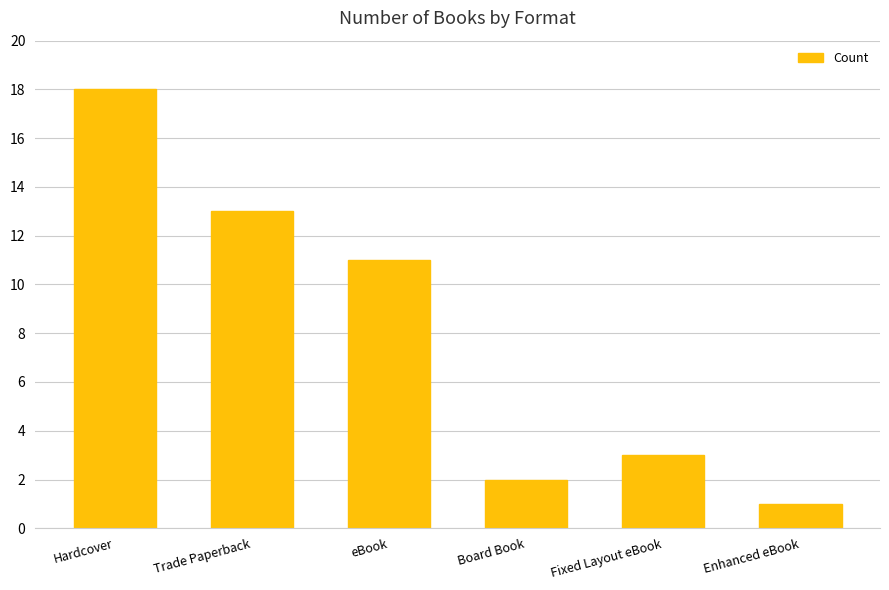

Read the value at Hardcover.

18